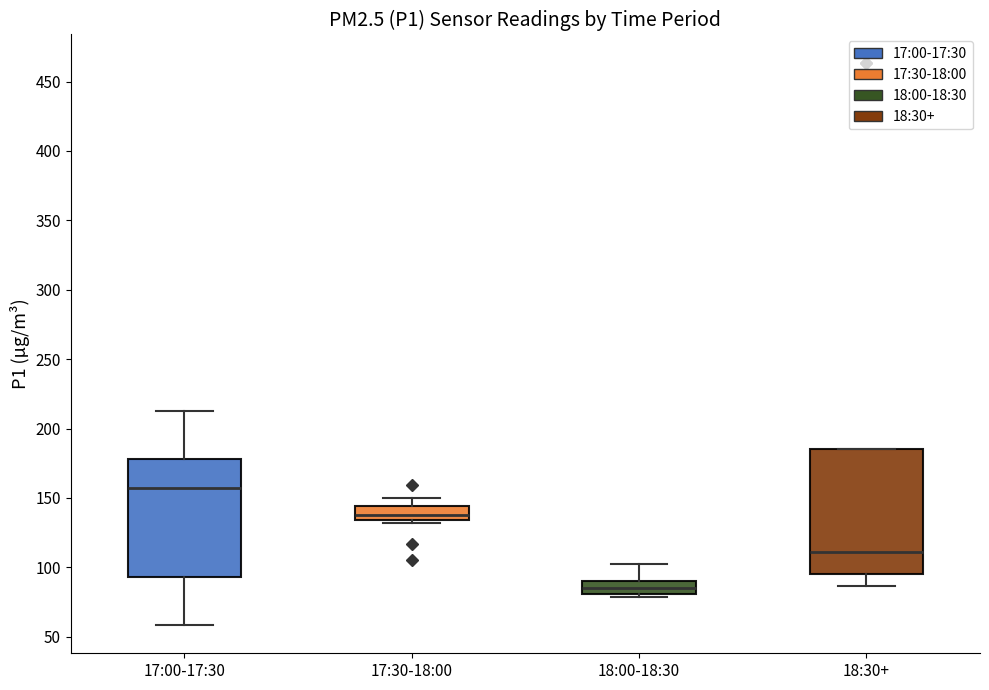

Which box has the lowest median line?

18:00-18:30